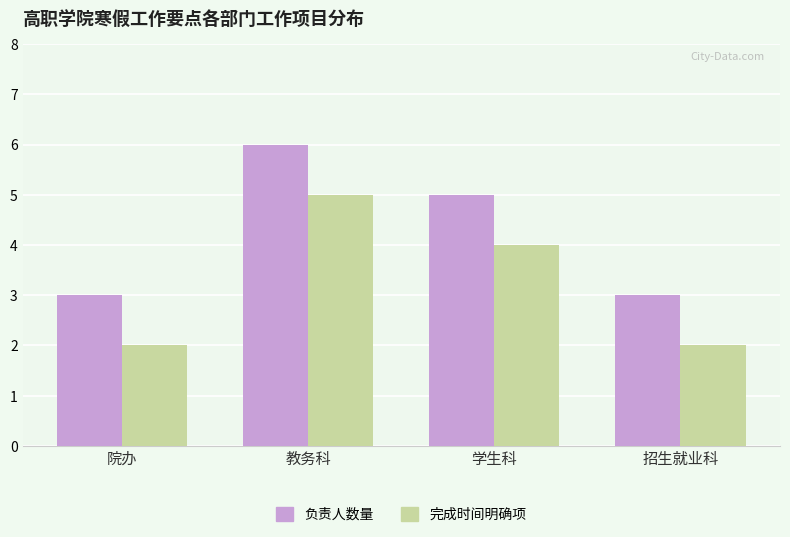

How many values in the 完成时间明确项 series are below 4?

2